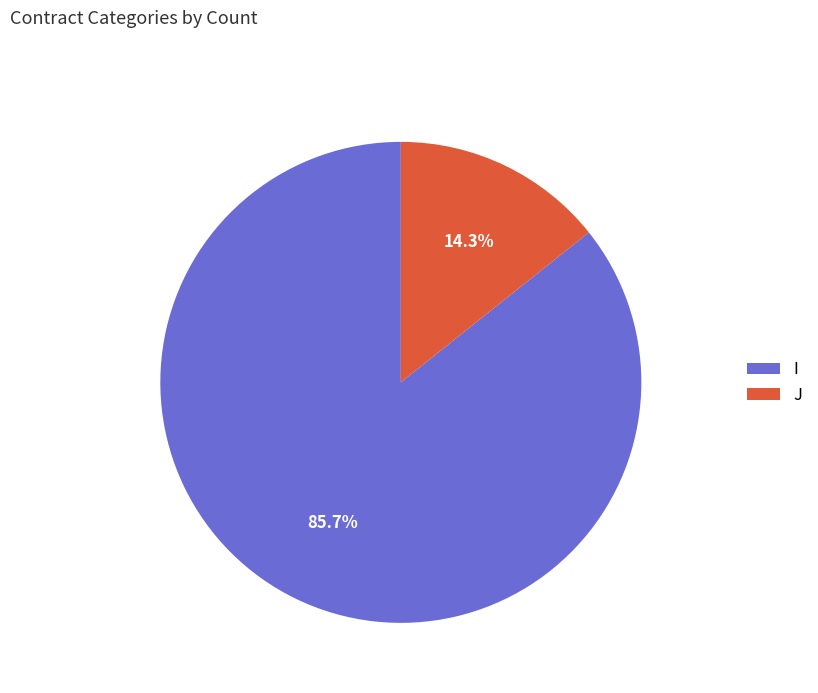

Approximately how many times larger is the value at I compared to J?

6.0